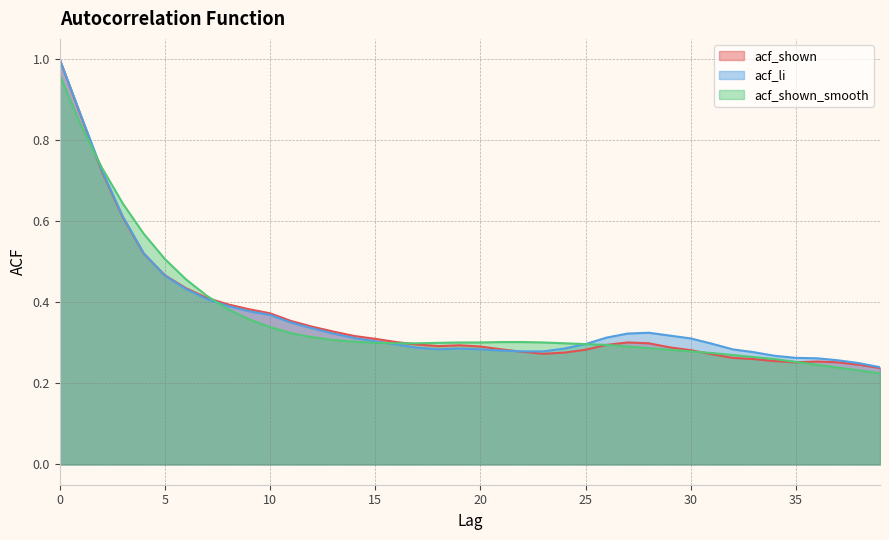

Is it true that acf_li equals 0.3 at 39?

False